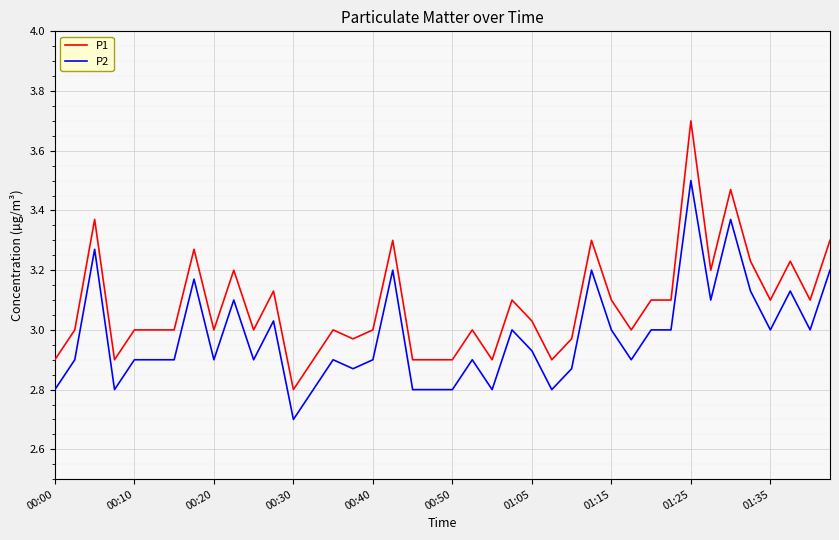

What are all the series names shown in the legend?

P1, P2